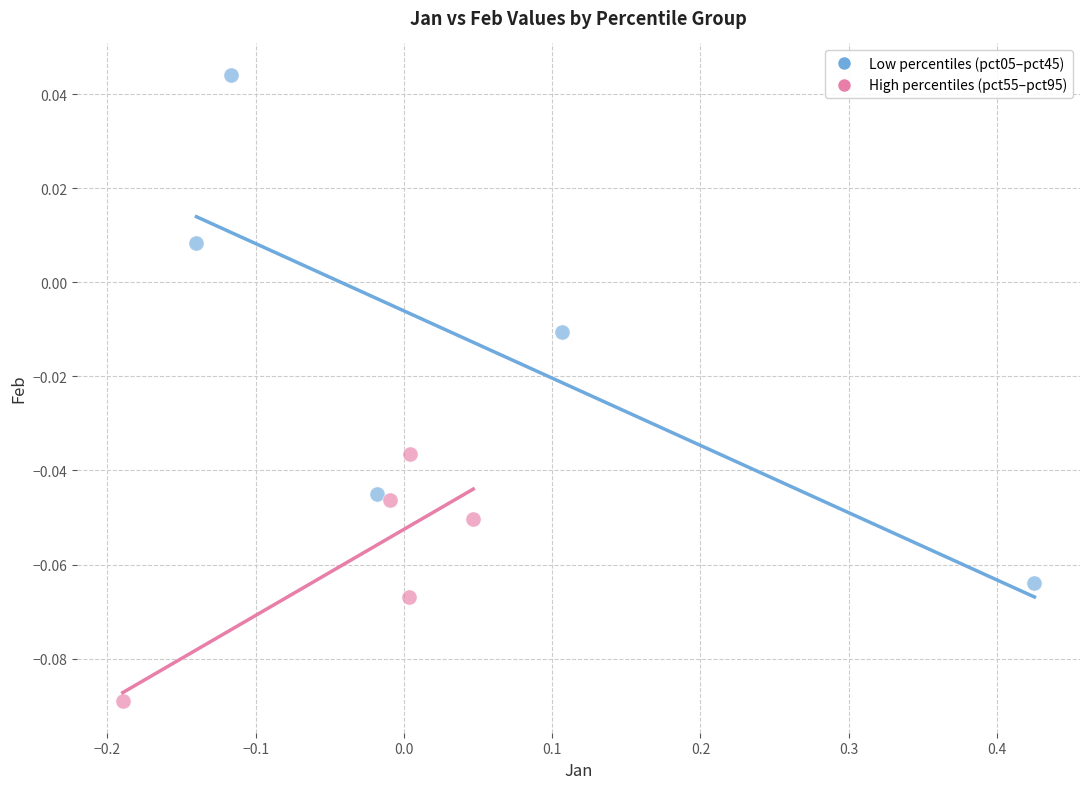

Which series reaches the maximum Y coordinate?

Low percentiles (pct05–pct45)